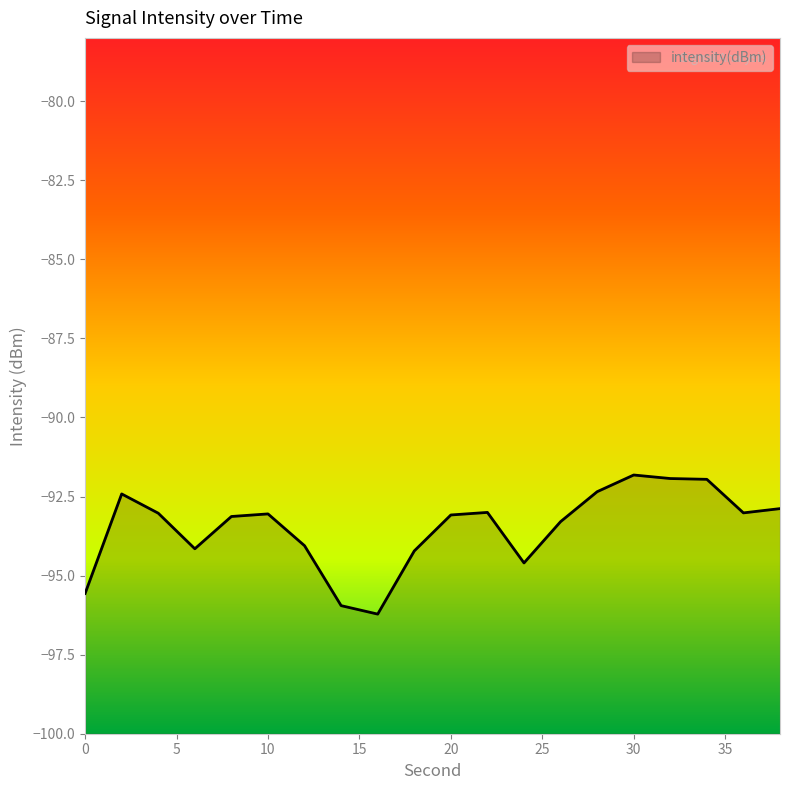

True or false: the data shows -23.6 at 30.

False